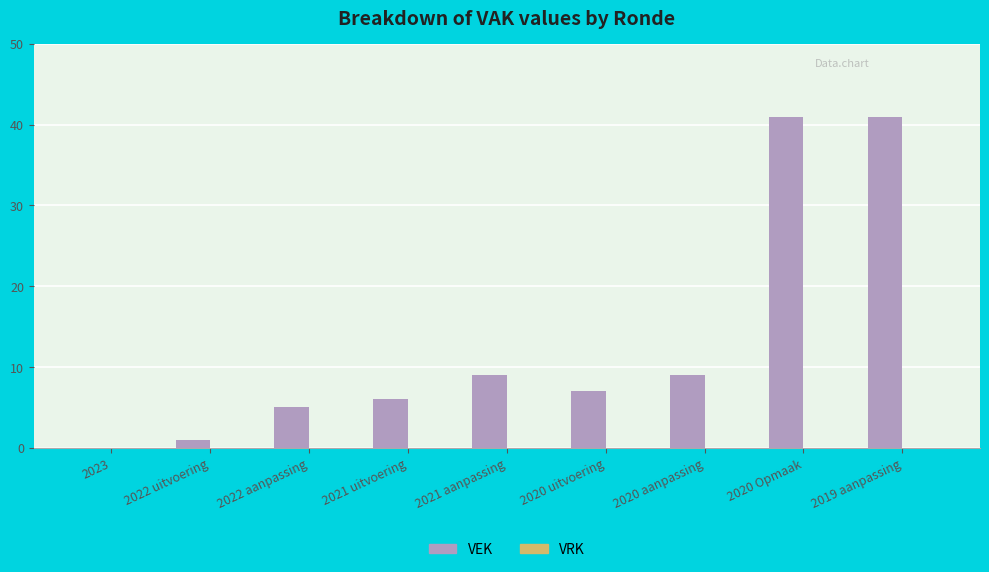

Reading left to right, what are all the values shown in this chart?

2023=0	2022 uitvoering=1	2022 aanpassing=5	2021 uitvoering=6	2021 aanpassing=9	2020 uitvoering=7	2020 aanpassing=9	2020 Opmaak=41	2019 aanpassing=41